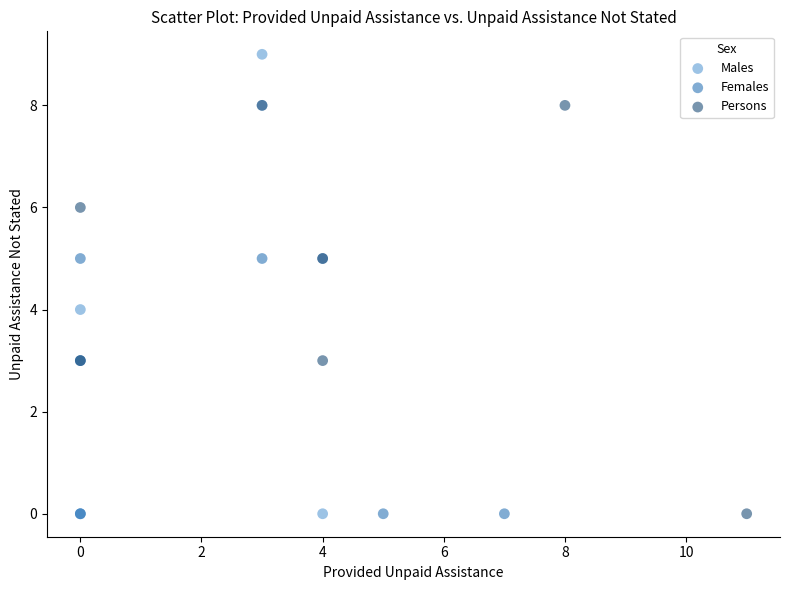

Which series has the widest spread of Y values?

Males